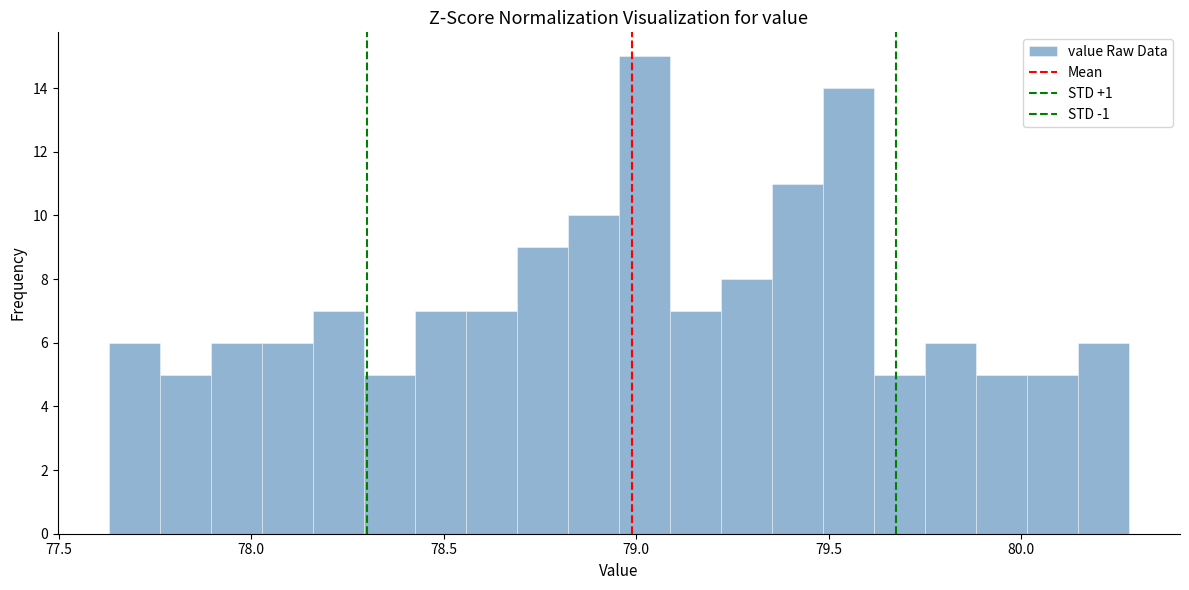

Around what value on the x-axis is the tallest bar? Give the approximate position of its centre, as read against the axis.

79.00